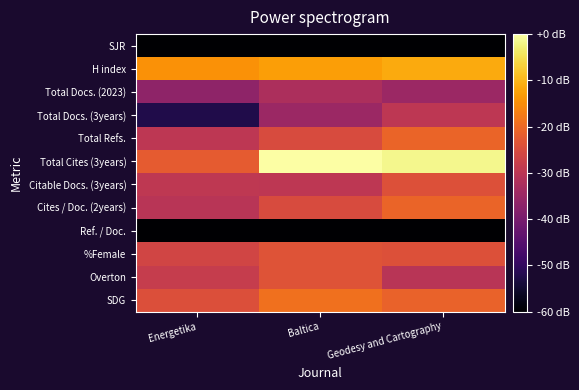

Rank the series at Geodesy and Cartography from highest to lowest value.

Total Cites (3years), H index, Total Refs., Cites / Doc. (2years), SDG, Citable Docs. (3years), %Female, Total Docs. (3years), Overton, Total Docs. (2023), SJR, Ref. / Doc.